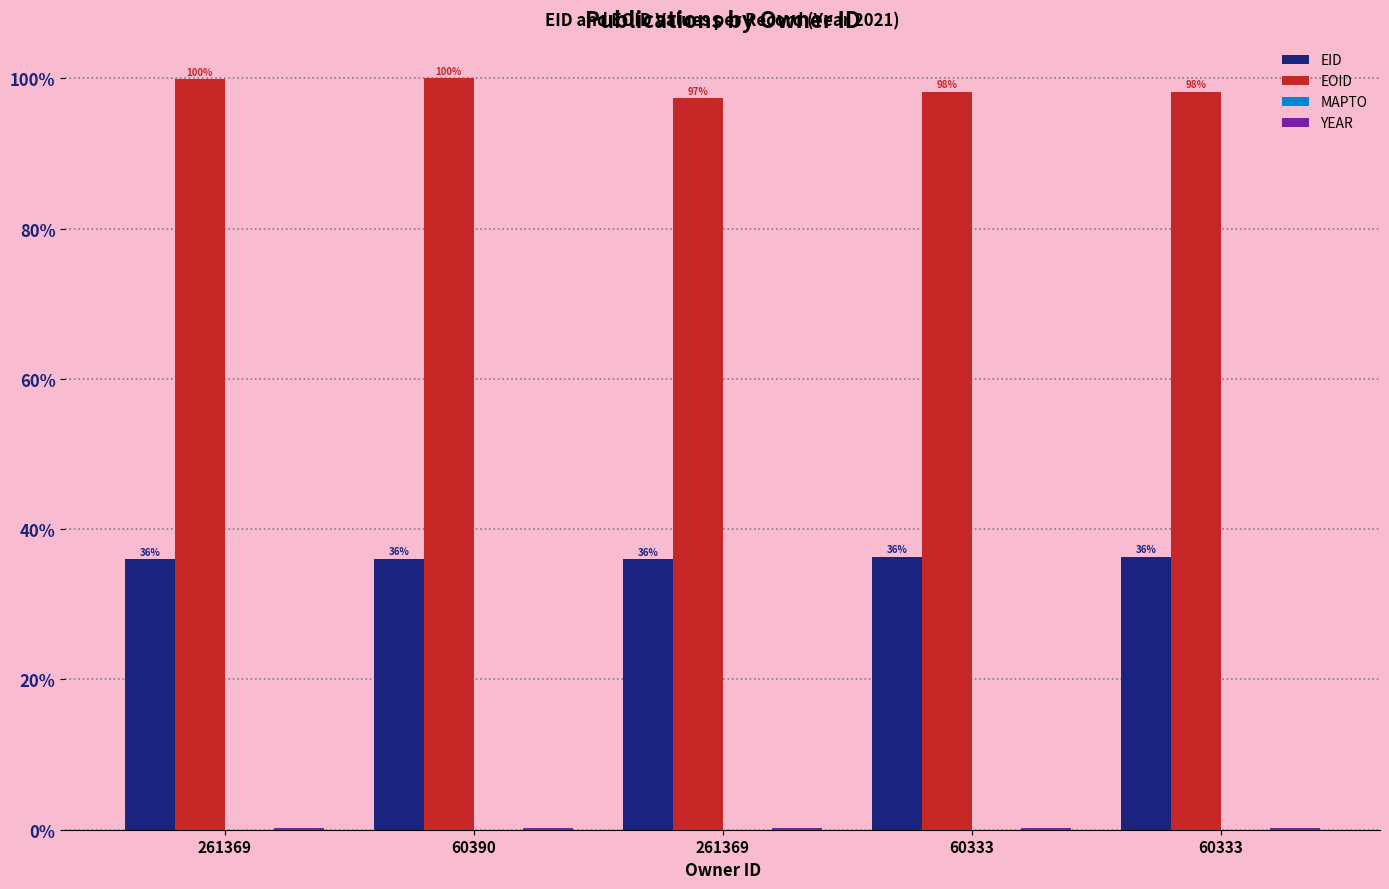

Does the chart contain stacked bars?

No